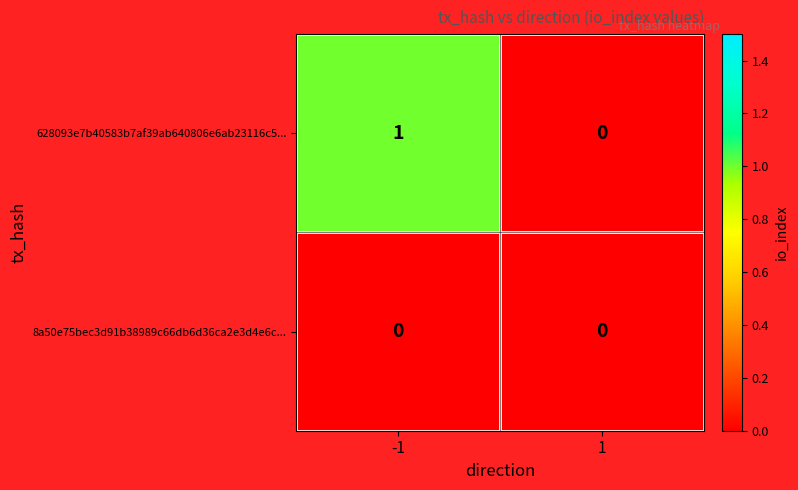

True or false: 628093e7b40583b7af39ab640806e6ab23116c5... has a value of 1 at -1.

True